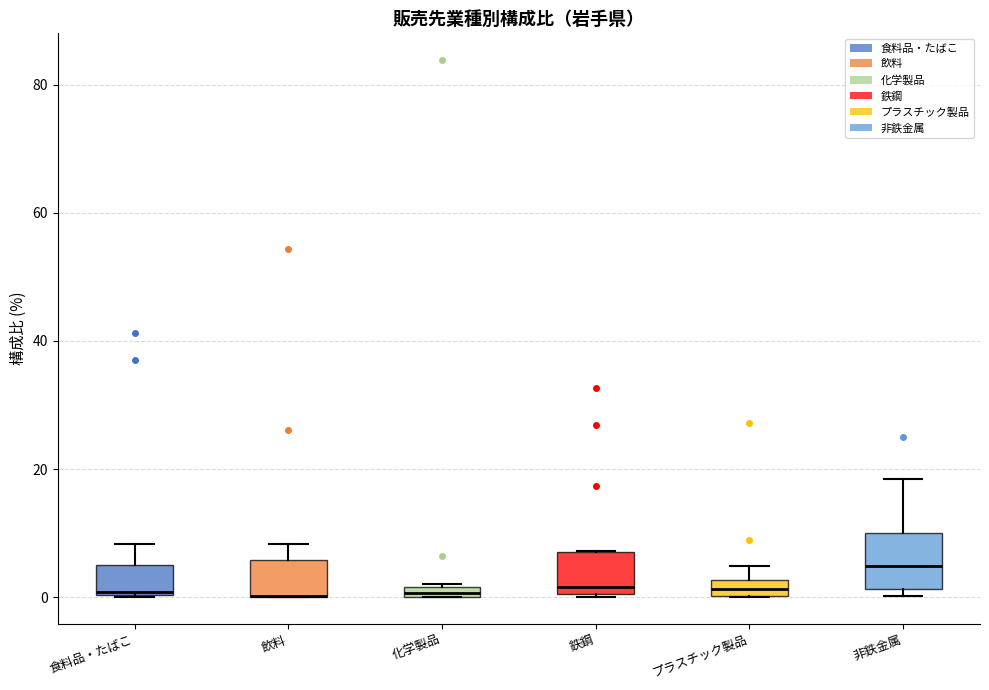

Comparing the boxes themselves (not the whiskers), which one is the tallest?

非鉄金属